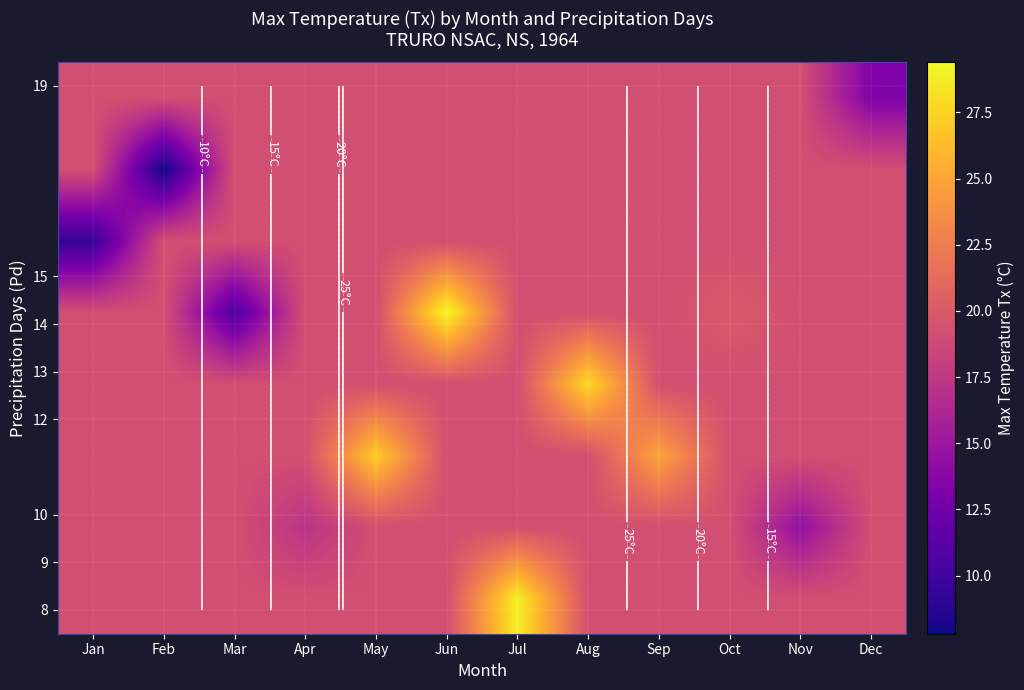

At how many categories does at least one series exceed 17?

12